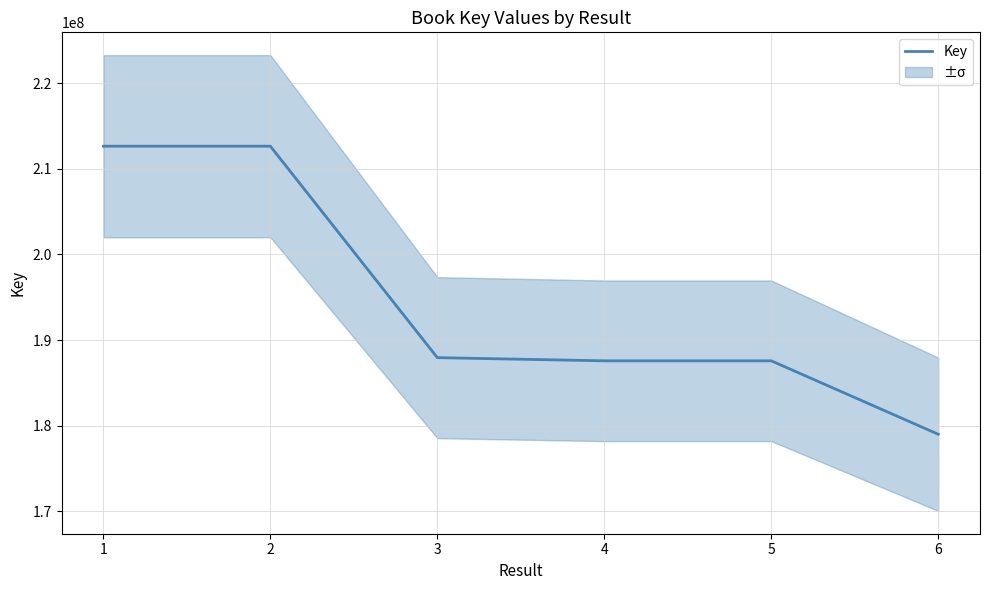

True or false: there are more than 1 points higher than both neighbors.

False